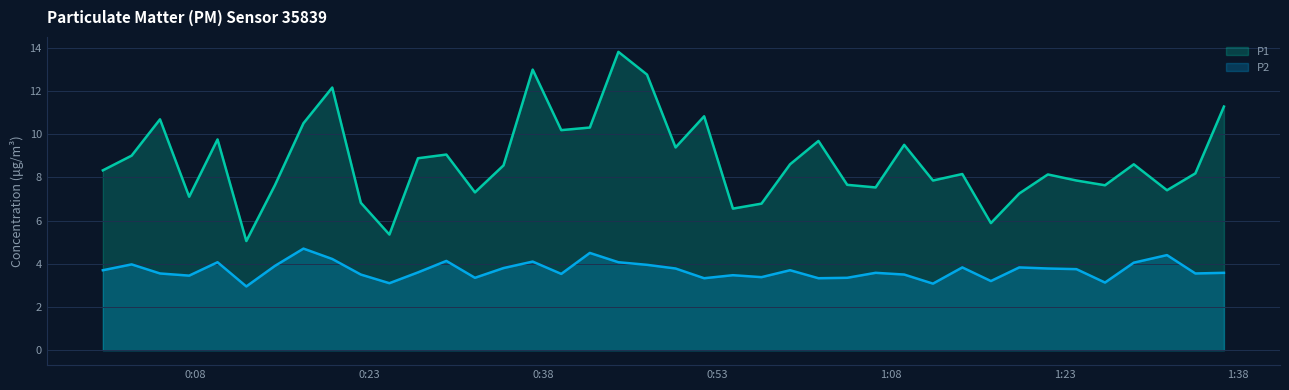

True or false: P2 and P1 intersect in this chart.

False